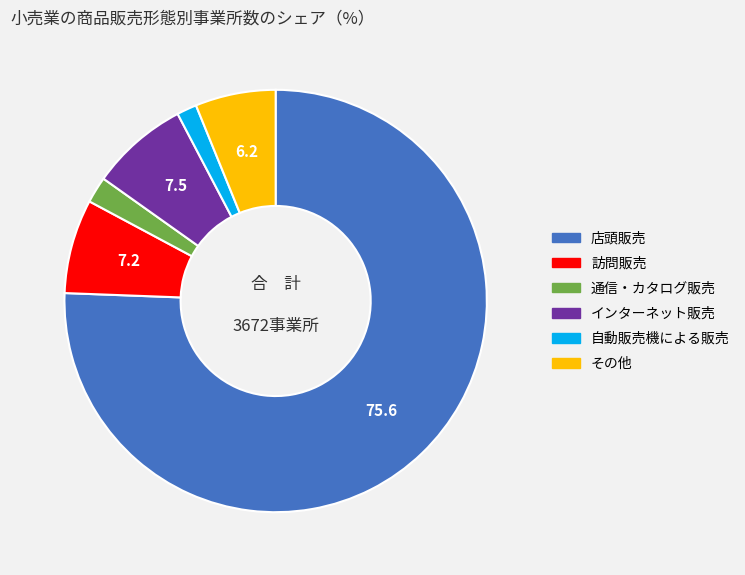

What is the largest slice in the pie chart?

店頭販売